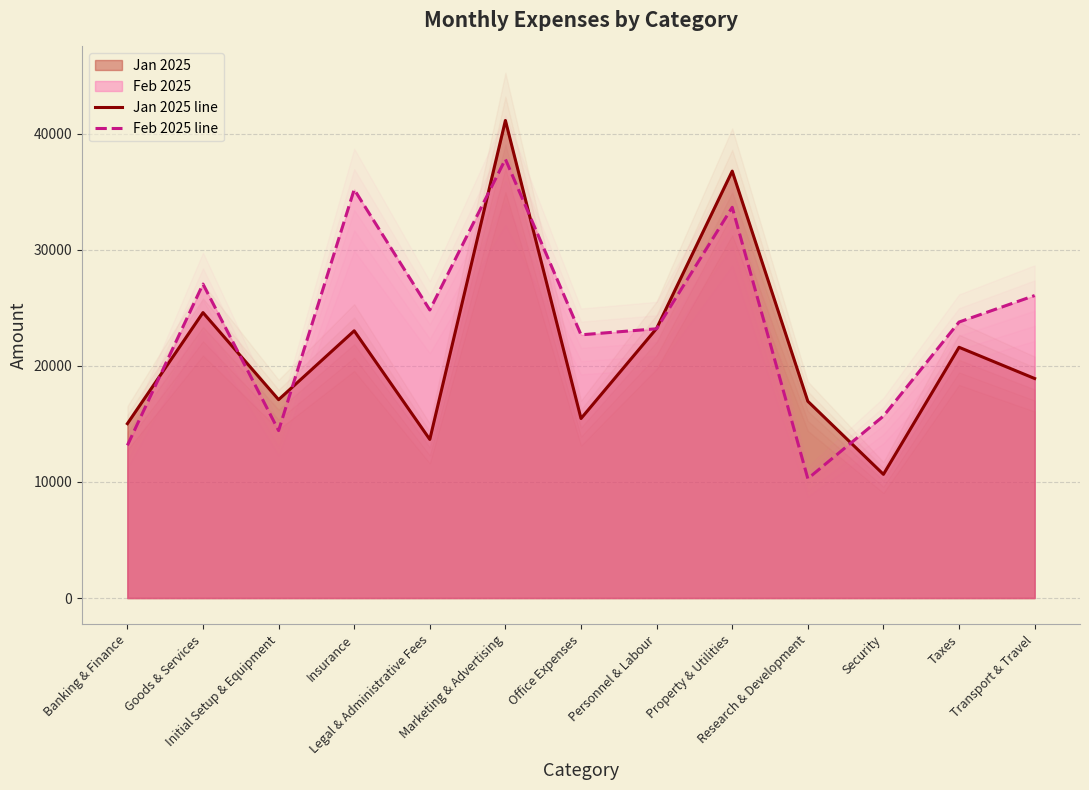

Is the value of Jan 2025 line at Legal & Administrative Fees greater than the value of Feb 2025 line at Security?

No